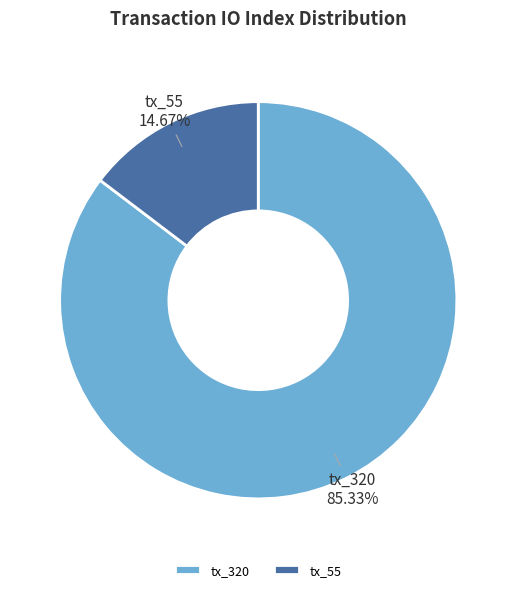

Which slice is the largest?

tx_320